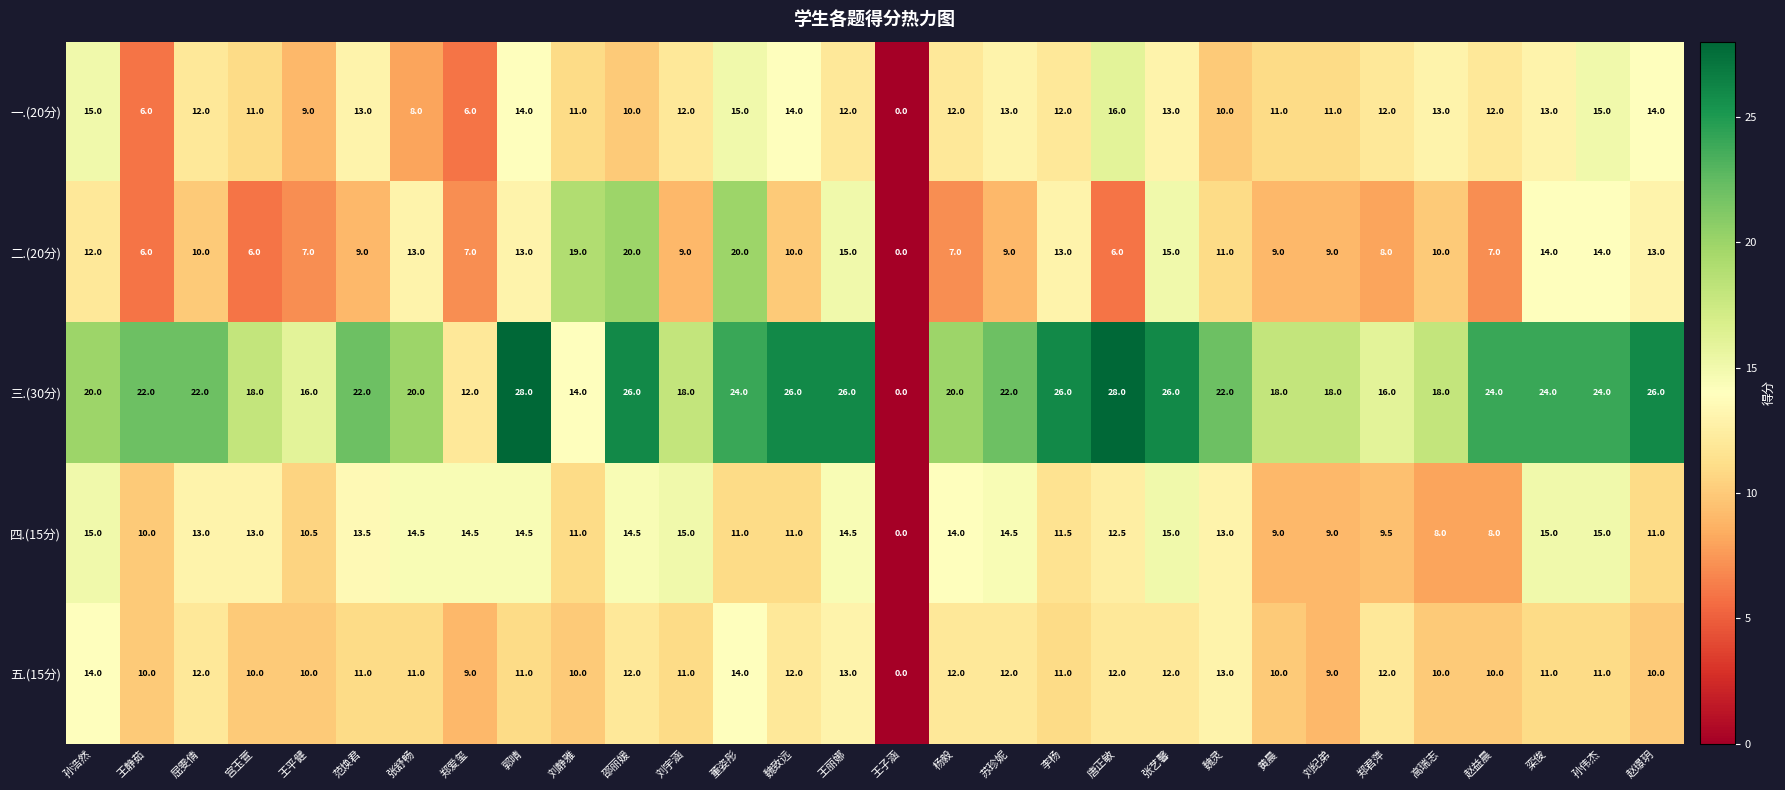

Which series has the largest range (max minus min)?

三.(30分)